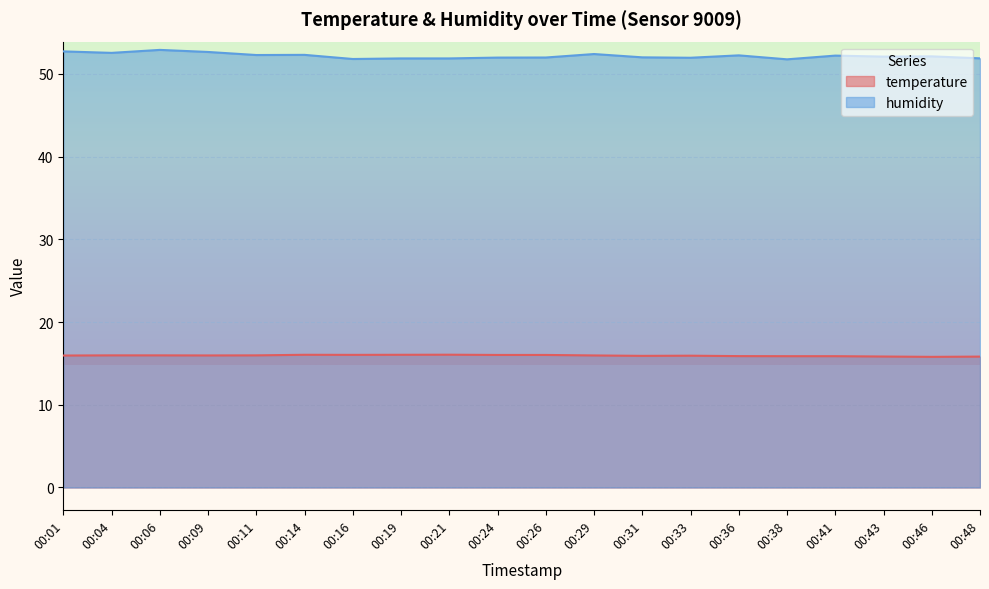

What is the approximate value of temperature at 00:38?

15.9